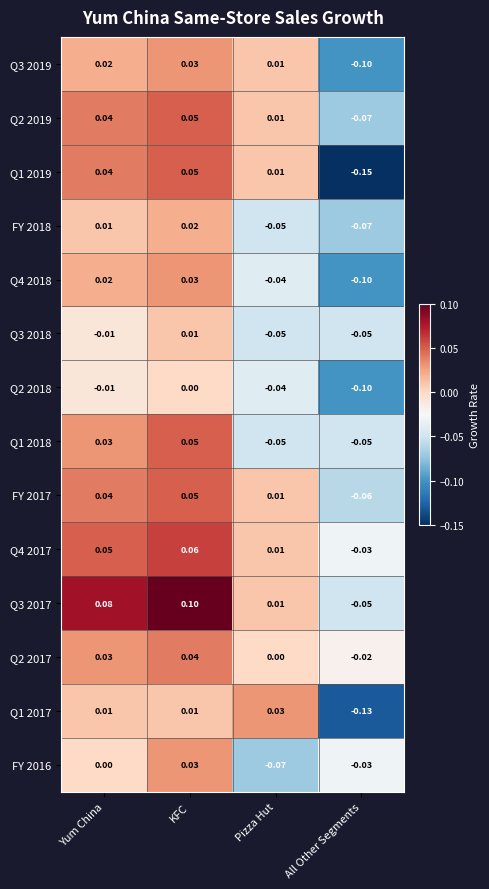

Where is Q4 2018 nearest to the value 0?

Yum China